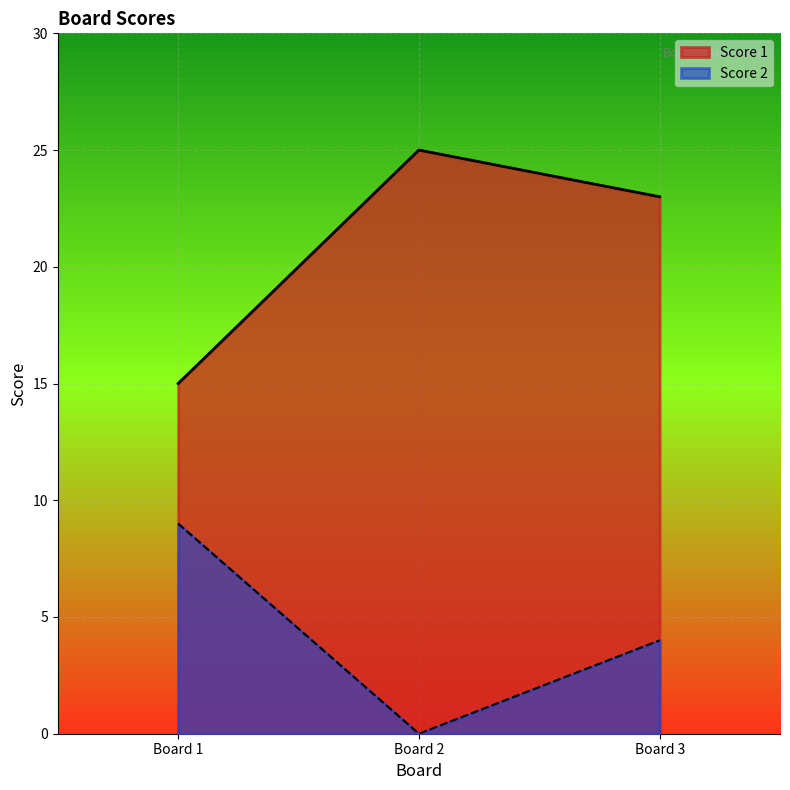

List the series in order of their overall mean, highest first.

Score 1, Score 2